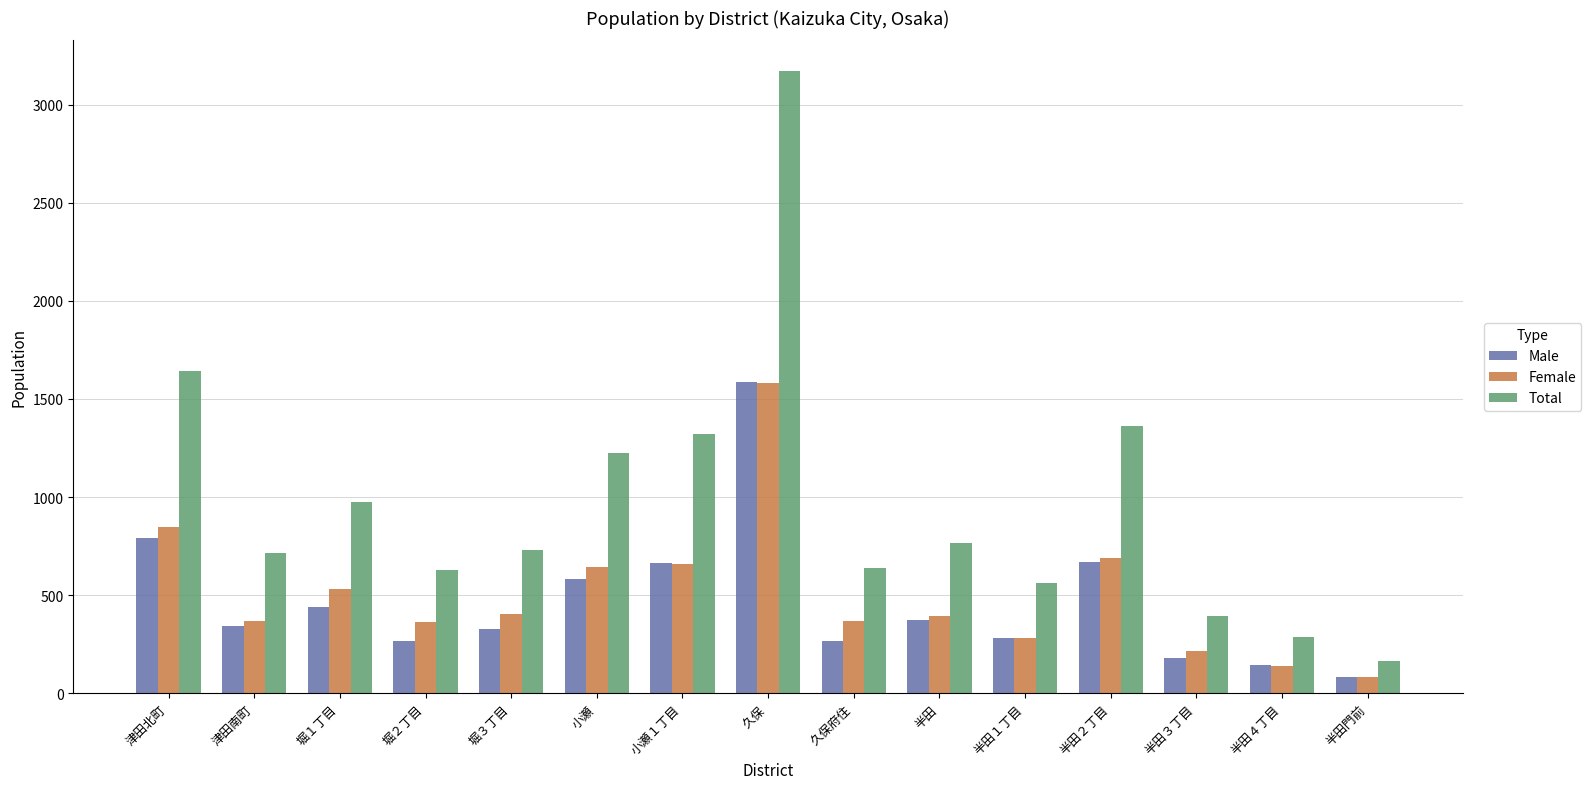

Which series has the largest total across all categories?

Total